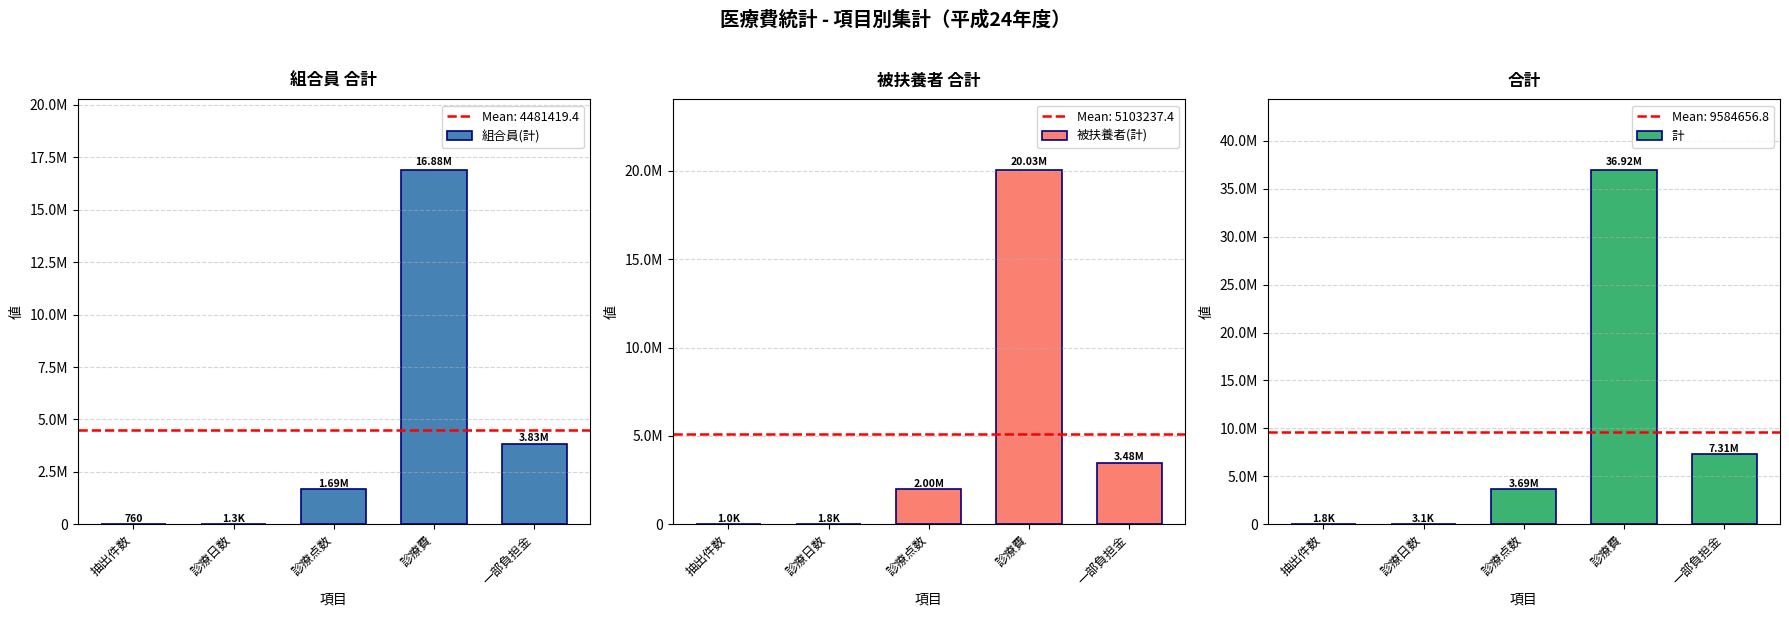

Reading right to left, list all the values displayed in this chart.

組合員(計): 一部負担金=3830564	診療費=16884632	診療点数=1689814	診療日数=1327	抽出件数=760
被扶養者(計): 一部負担金=3476642	診療費=20033350	診療点数=2003335	診療日数=1822	抽出件数=1038
計: 一部負担金=7307206	診療費=36917982	診療点数=3693149	診療日数=3149	抽出件数=1798